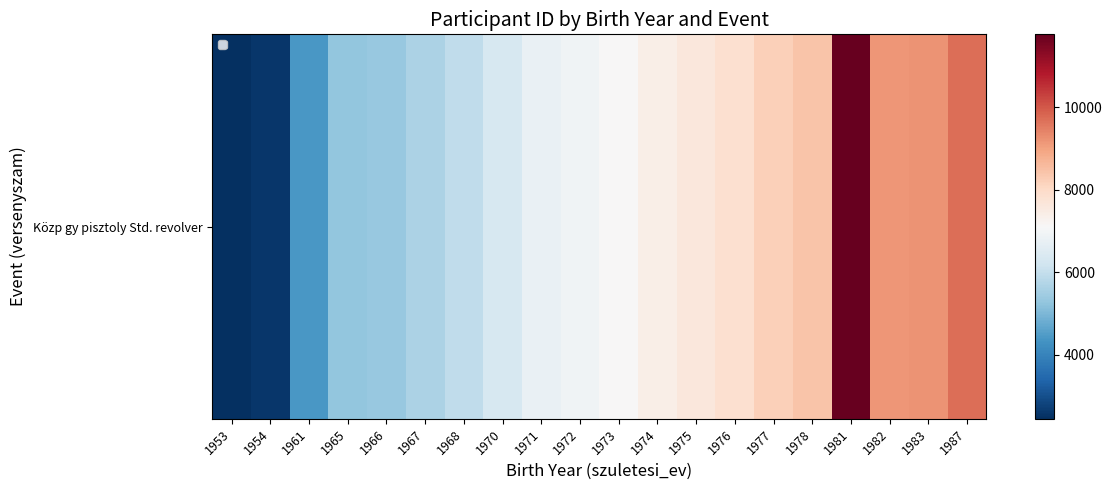

How many data points are less than 7121?

10